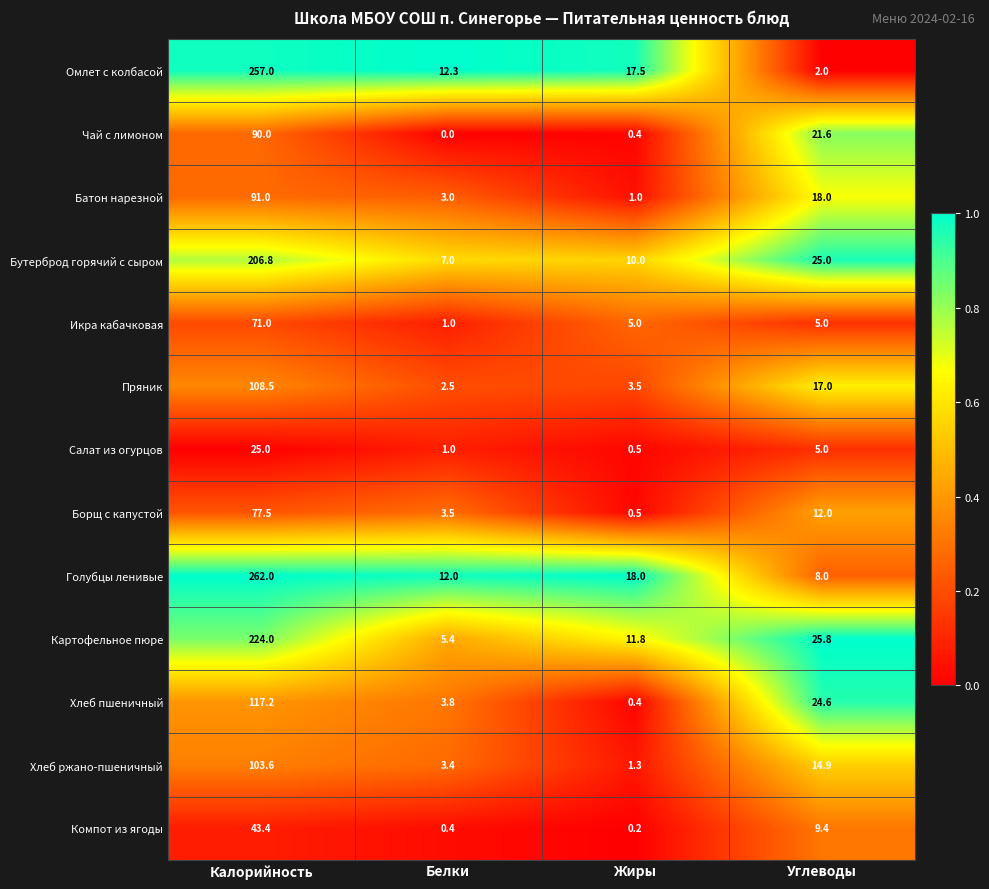

Is it true that Чай с лимоном equals 6.1 at Углеводы?

False